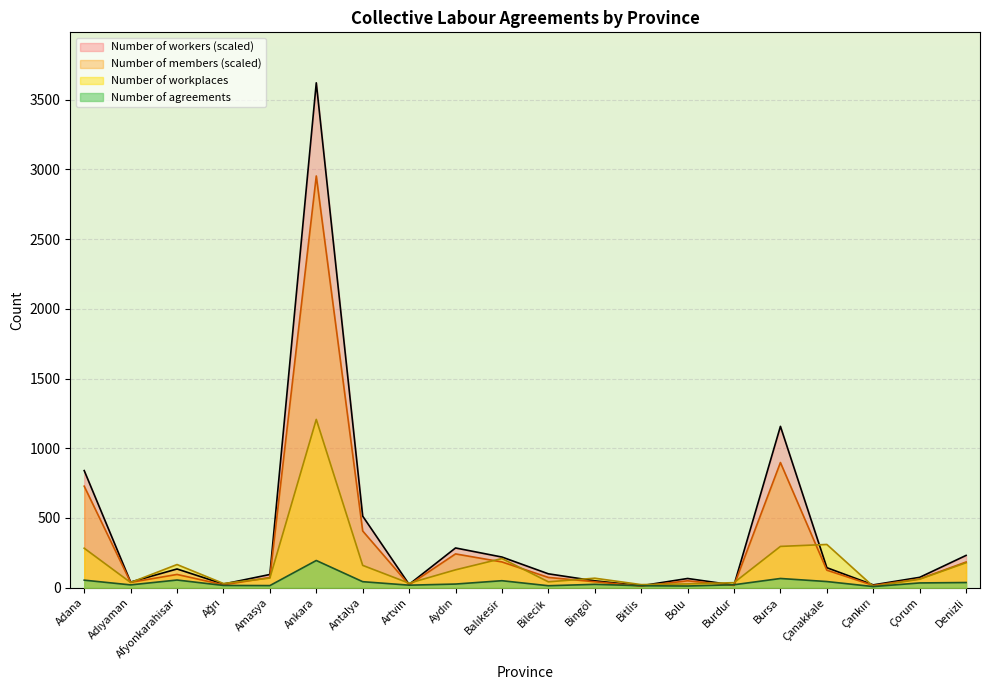

Rank the series at Aydın from lowest to highest value.

Number of agreements, Number of workplaces, Number of members, Number of workers